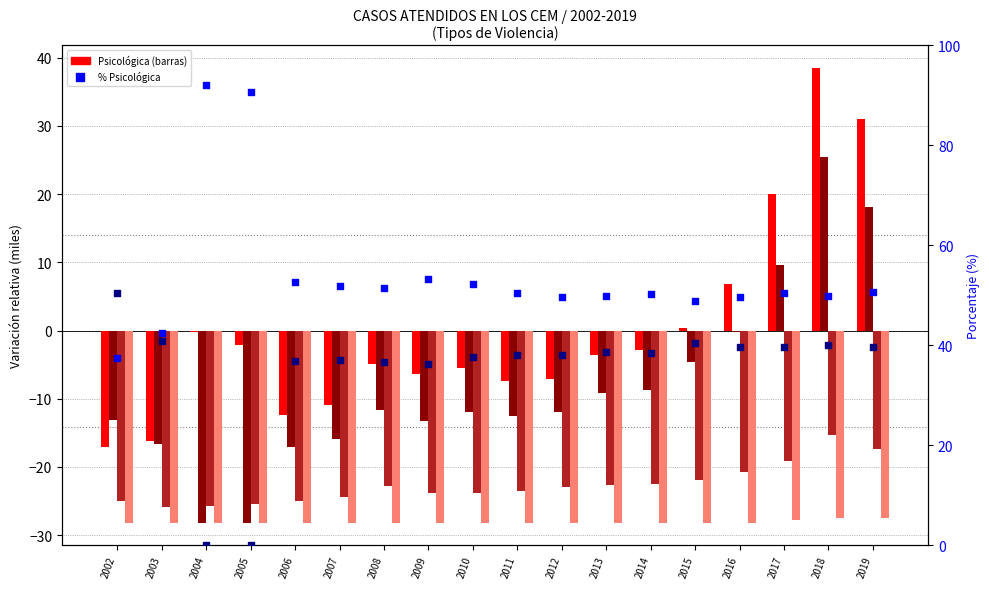

At which category is the sum across all series the highest?

2018